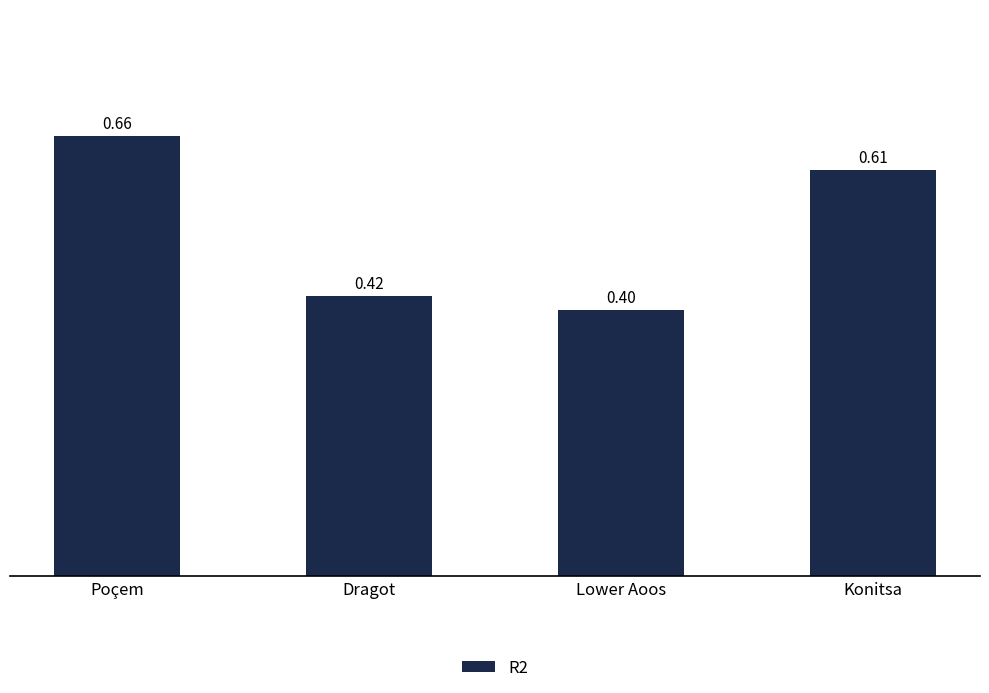

What is the difference between the values at Poçem and Lower Aoos?

0.3